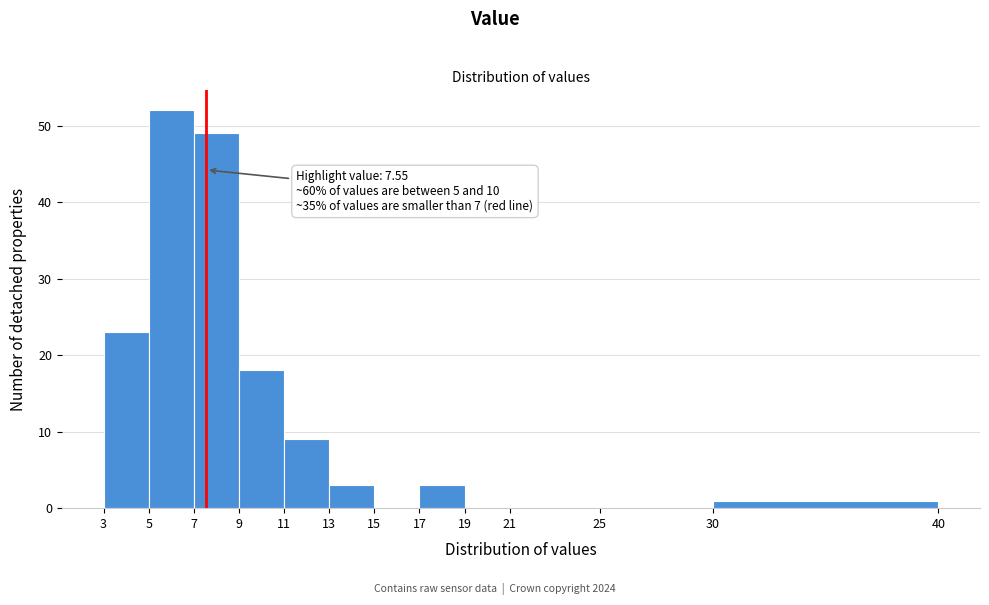

Over which range of the x-axis is the bar tallest?

5 to 7